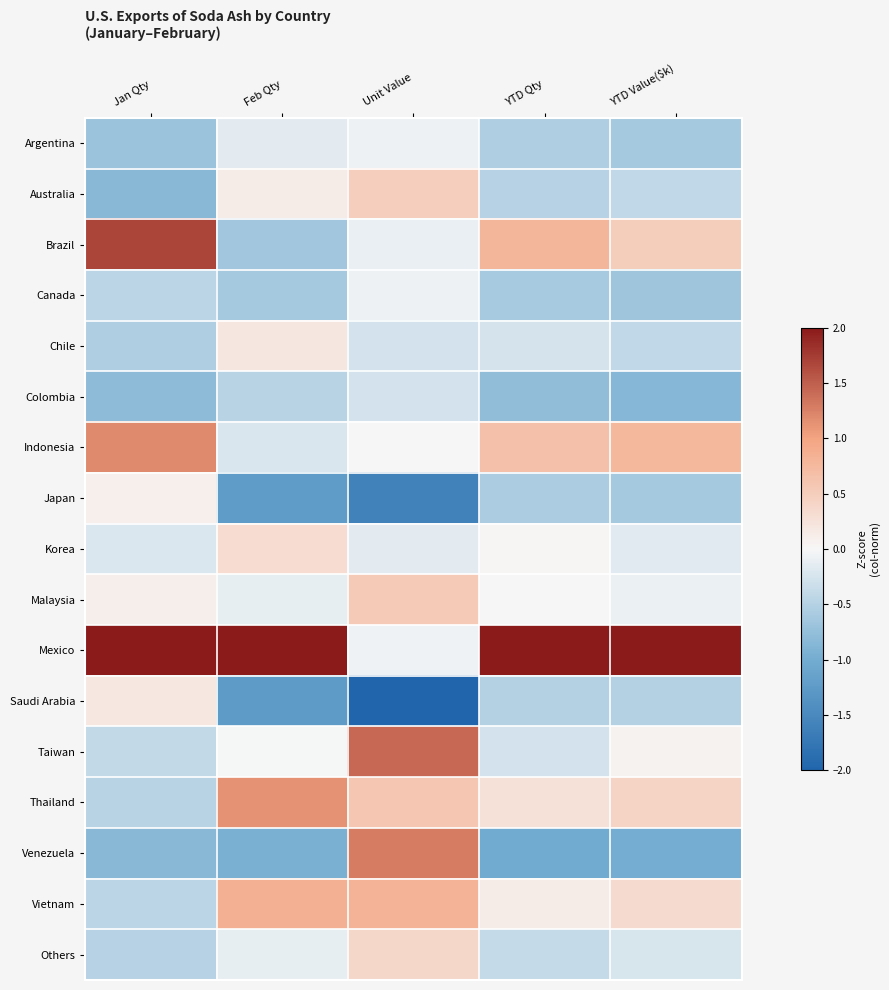

Which label corresponds to the largest value in the chart?

Jan Qty